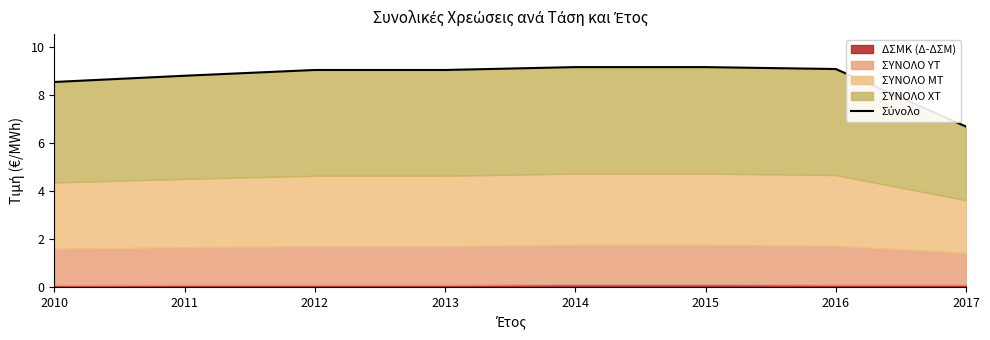

Reading right to left, transcribe all the data shown in this chart.

2017=6.7	2016=9.1	2015=9.2	2014=9.2	2013=9.0	2012=9.0	2011=8.8	2010=8.5